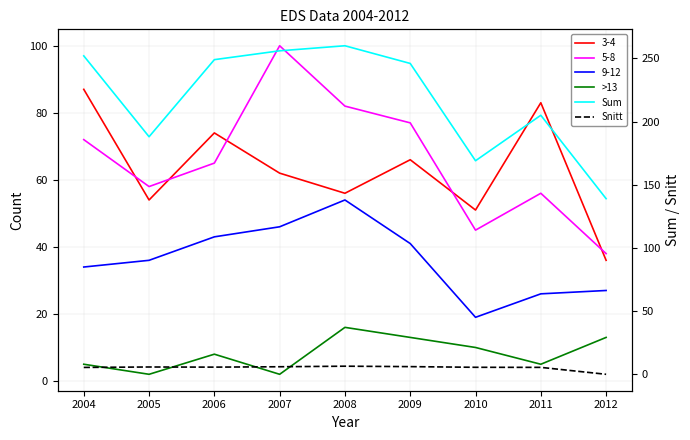

Which series has the largest range (max minus min)?

Sum